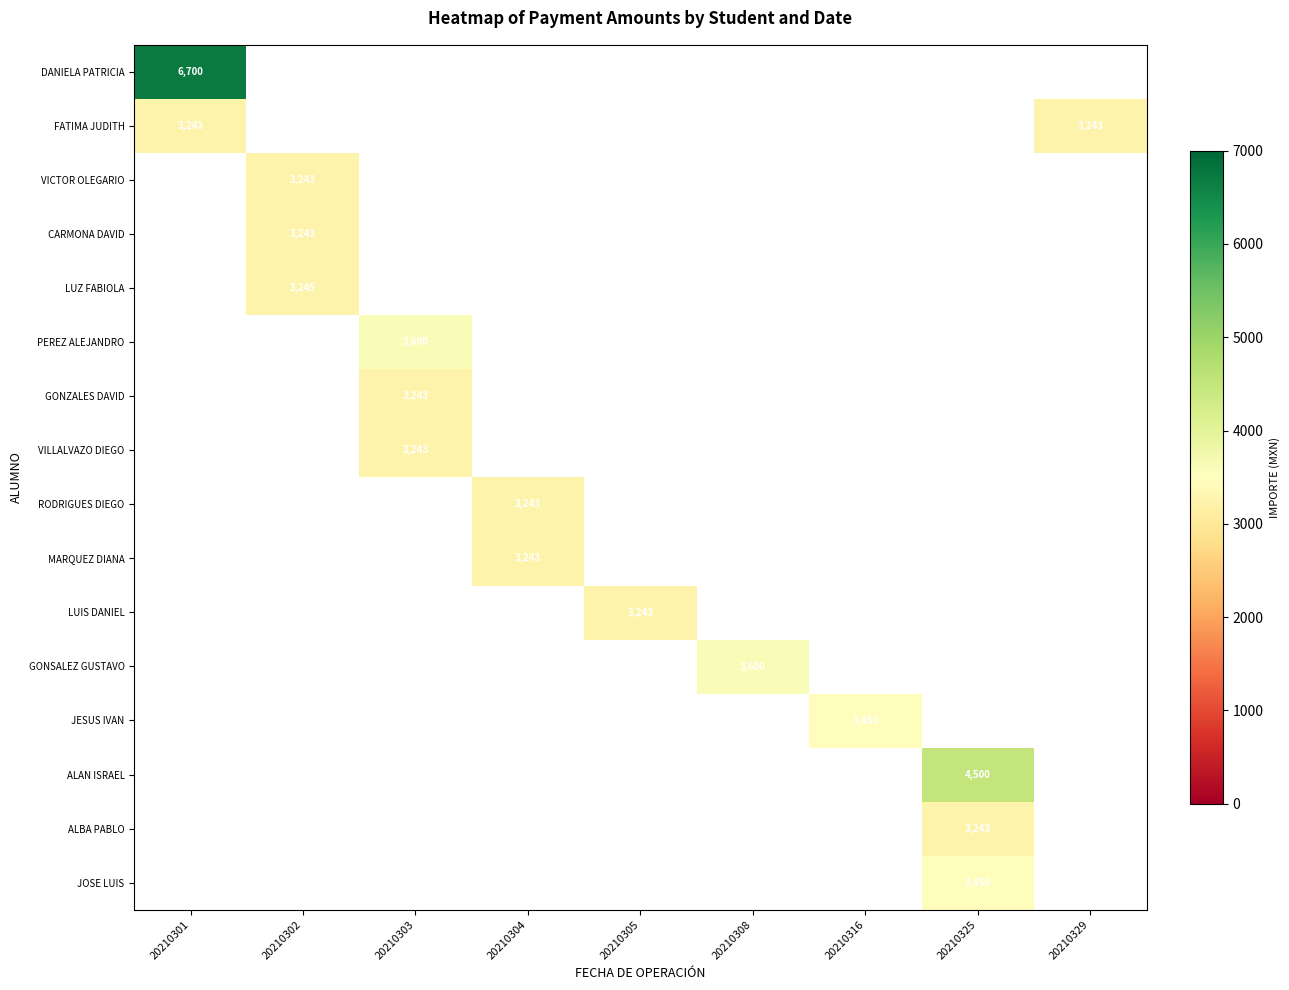

Is it true that VILLALVAZO DIEGO equals 3243 at 20210303?

True